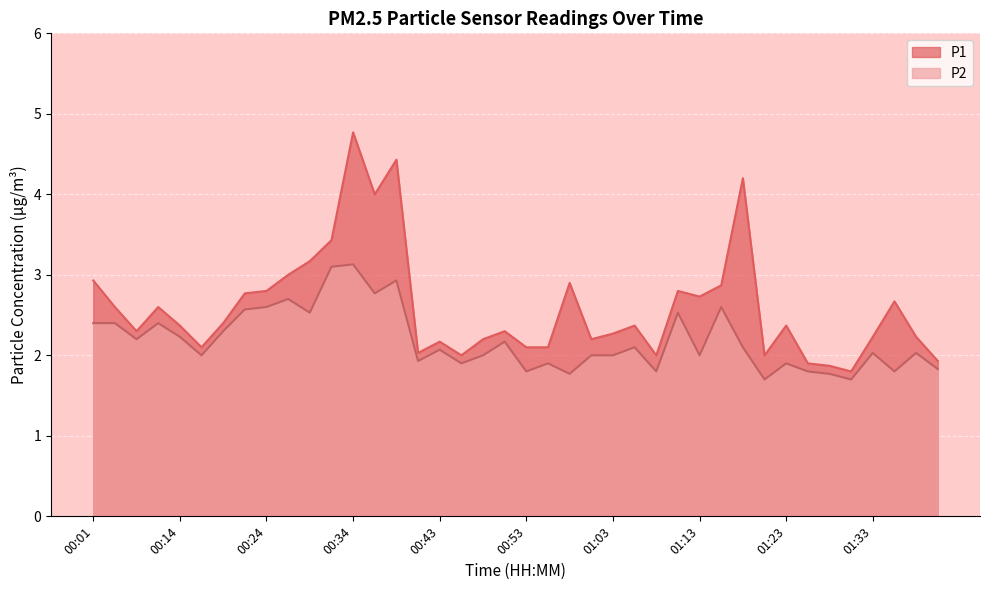

Where does the P1 series first go above 2?

00:01